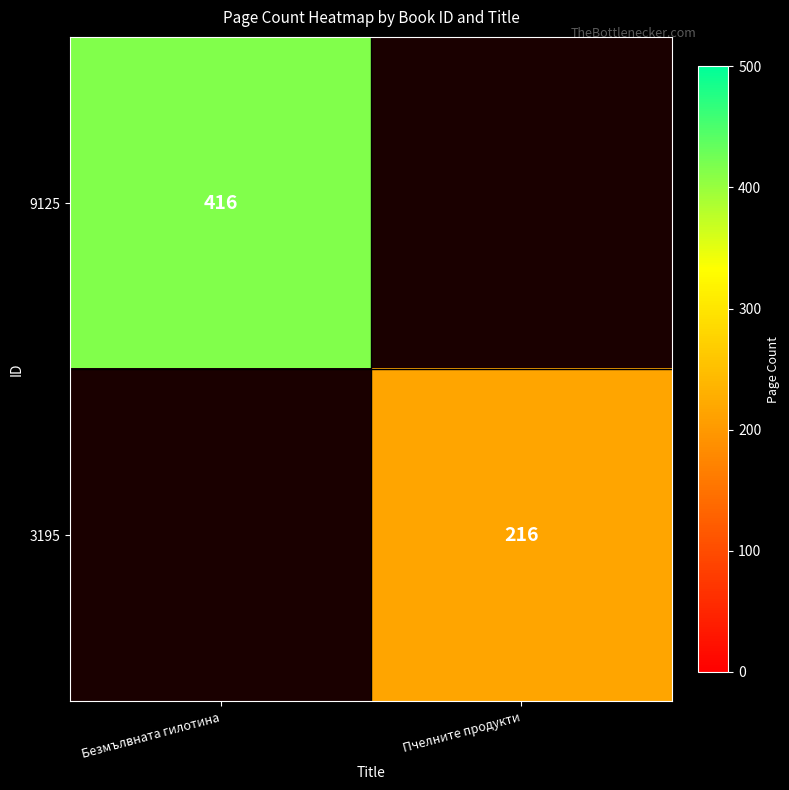

The 3195 series shows 216 at Пчелните продукти. True or false?

True